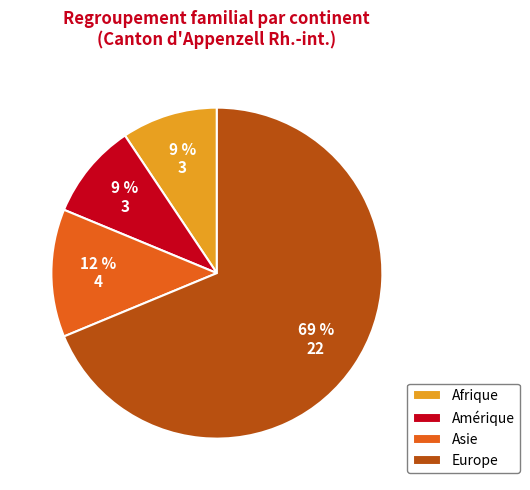

Is it true that Europe is 77% of the pie?

False